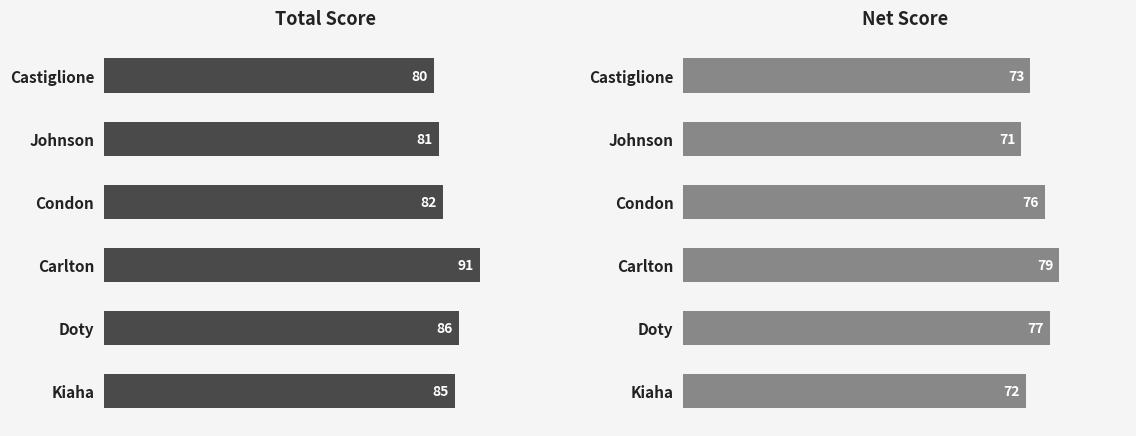

What is the difference between the maximum and second lowest values in the Net Score series?

7